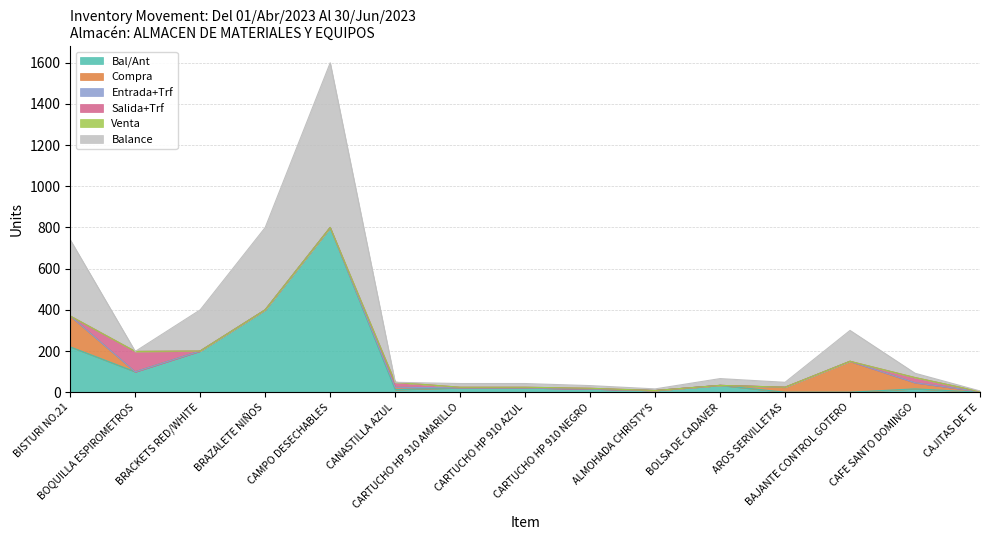

At how many categories does at least one series exceed 758?

1